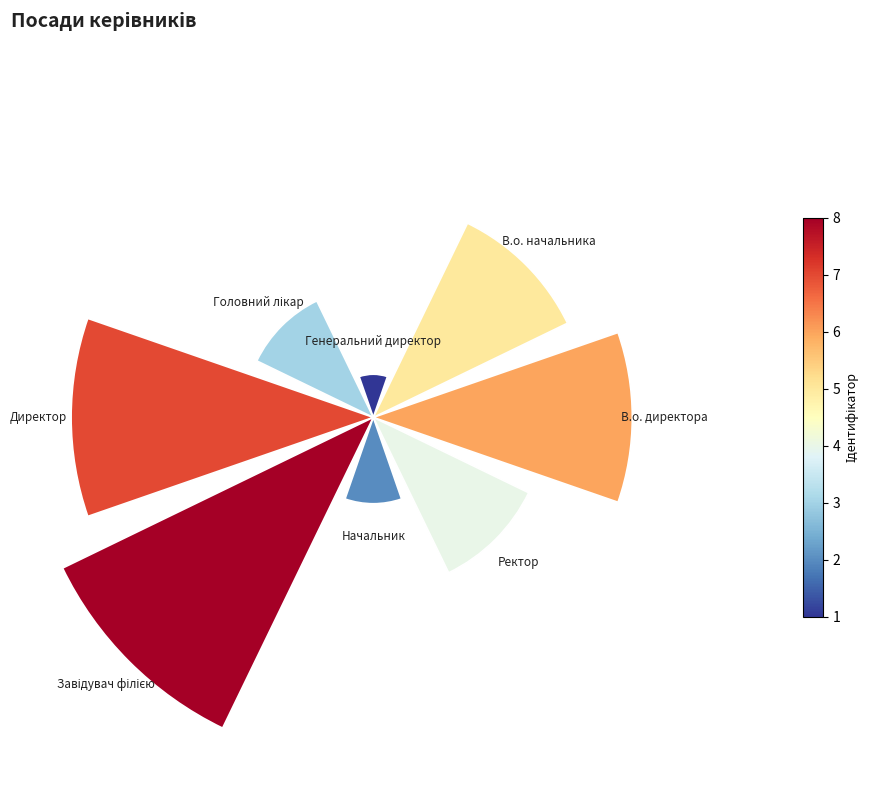

To the nearest percent, what is the average slice percentage?

12%